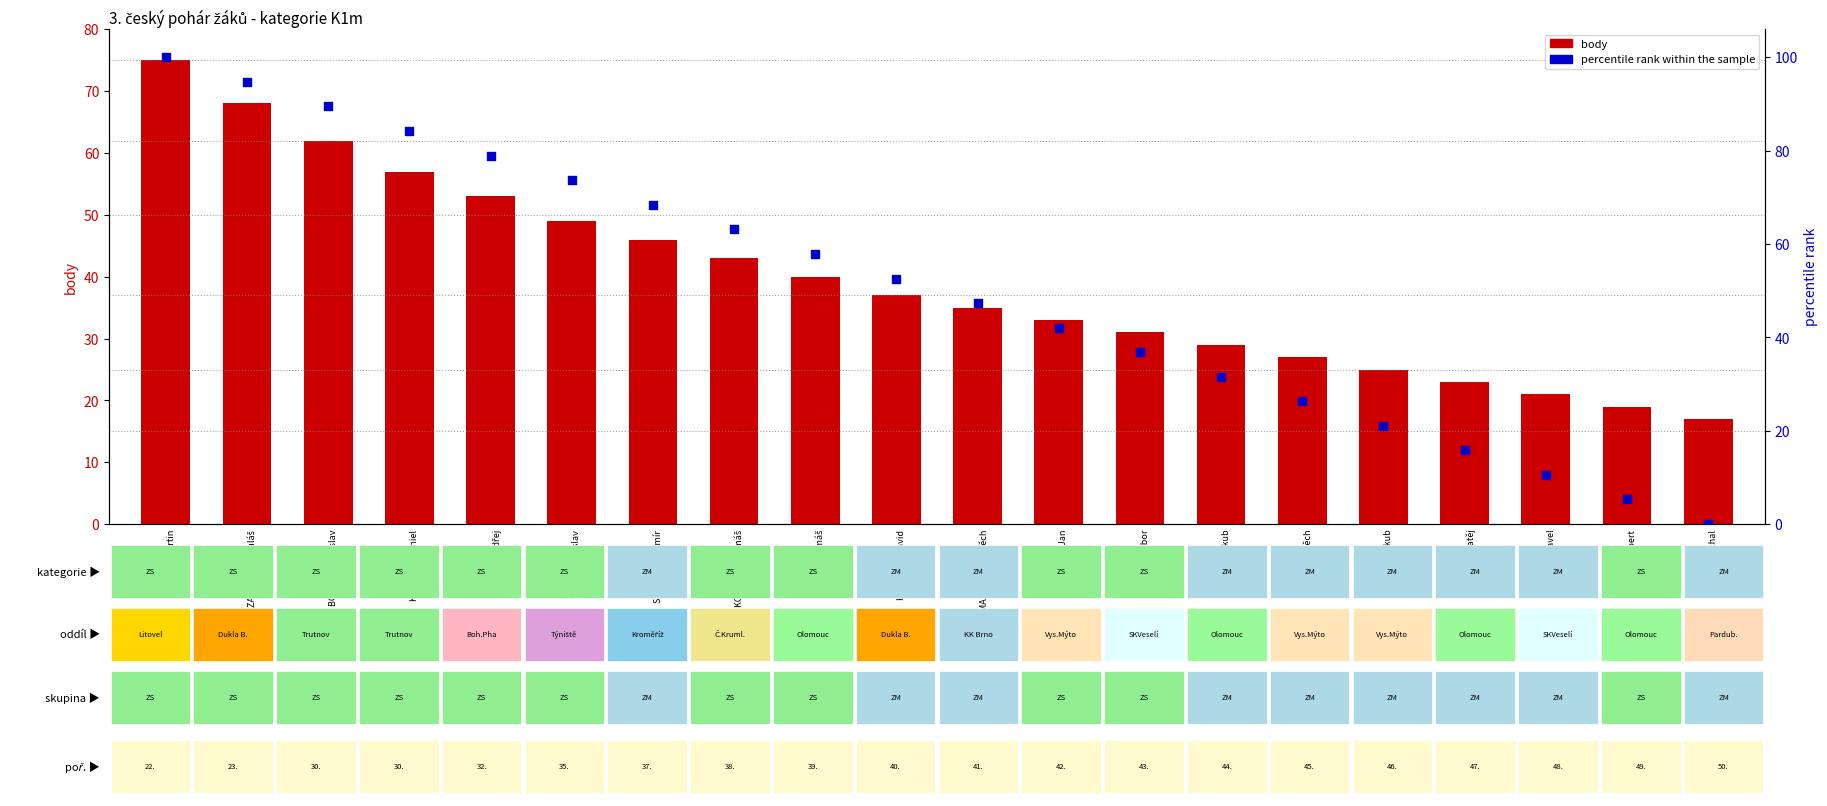

Which series has the largest total across all categories?

percentile rank within the sample